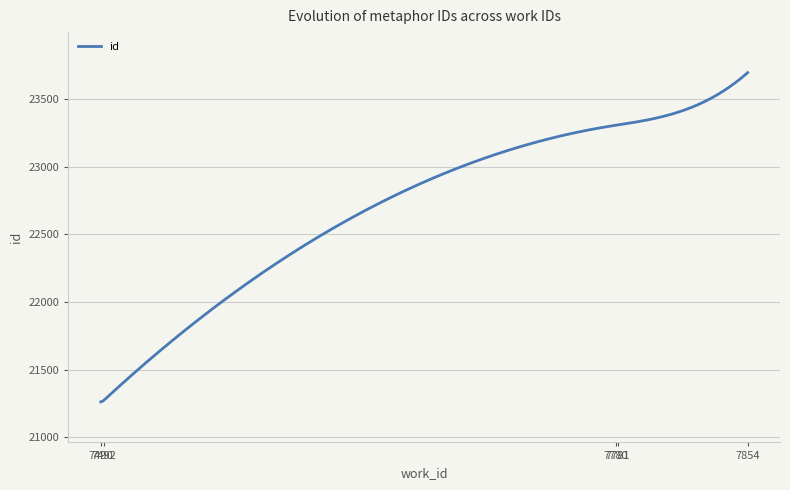

What is the smallest value displayed?

21261.0